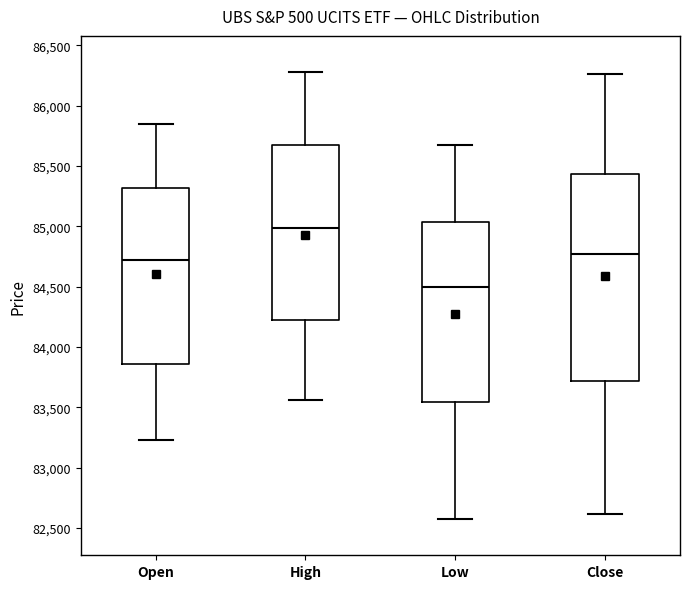

Reading left to right, transcribe this box plot: for each box, give where its median line is, the range the box spans, and where its two whiskers end, as read against the y-axis. The values are not printed on the chart, so give them approximately, as read against the axis.

Open: median 84750, box 83850 to 85300, whiskers 83250 to 85850
High: median 85000, box 84250 to 85650, whiskers 83550 to 86300
Low: median 84500, box 83550 to 85050, whiskers 82600 to 85650
Close: median 84750, box 83700 to 85450, whiskers 82600 to 86250